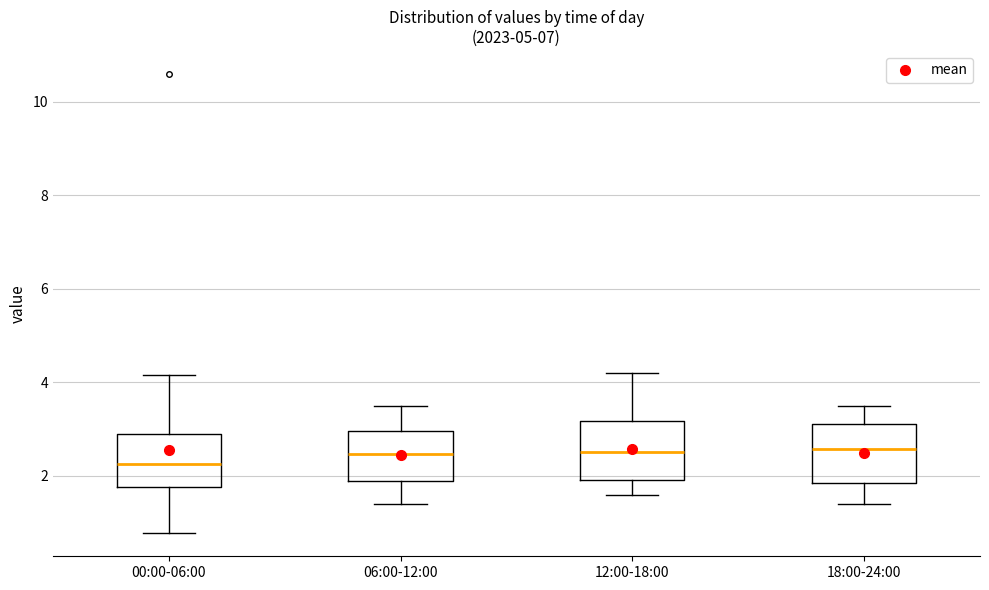

Reading left to right, transcribe this box plot: for each box, give where its median line is, the range the box spans, and where its two whiskers end, as read against the y-axis. The values are not printed on the chart, so give them approximately, as read against the axis.

00:00-06:00: median 2.2, box 1.8 to 3.0, whiskers 0.8 to 4.2
06:00-12:00: median 2.4, box 1.8 to 3.0, whiskers 1.4 to 3.6
12:00-18:00: median 2.6, box 2.0 to 3.2, whiskers 1.6 to 4.2
18:00-24:00: median 2.6, box 1.8 to 3.2, whiskers 1.4 to 3.6